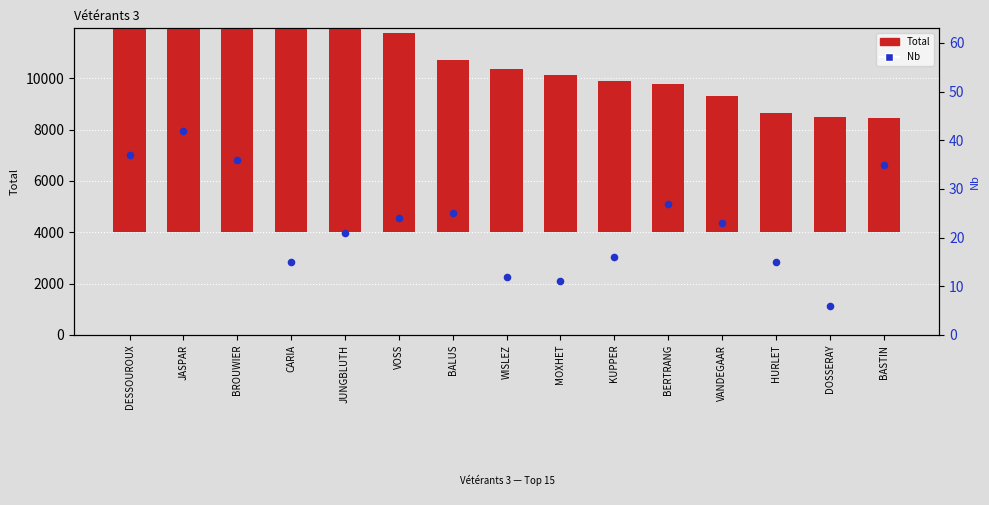

What are all the series names shown in the legend?

Total, Nb